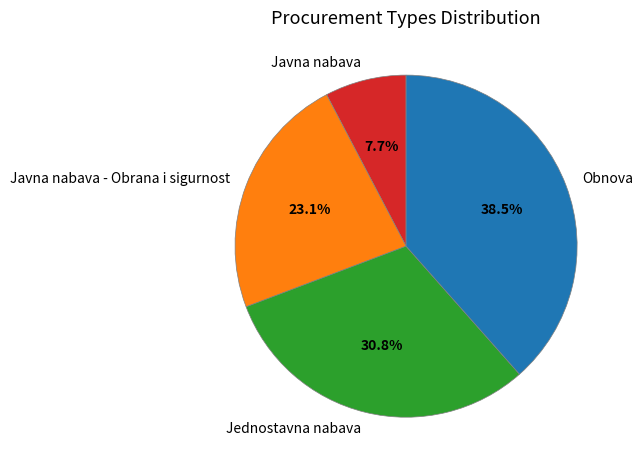

Between Jednostavna nabava and Obnova, which is larger?

Obnova